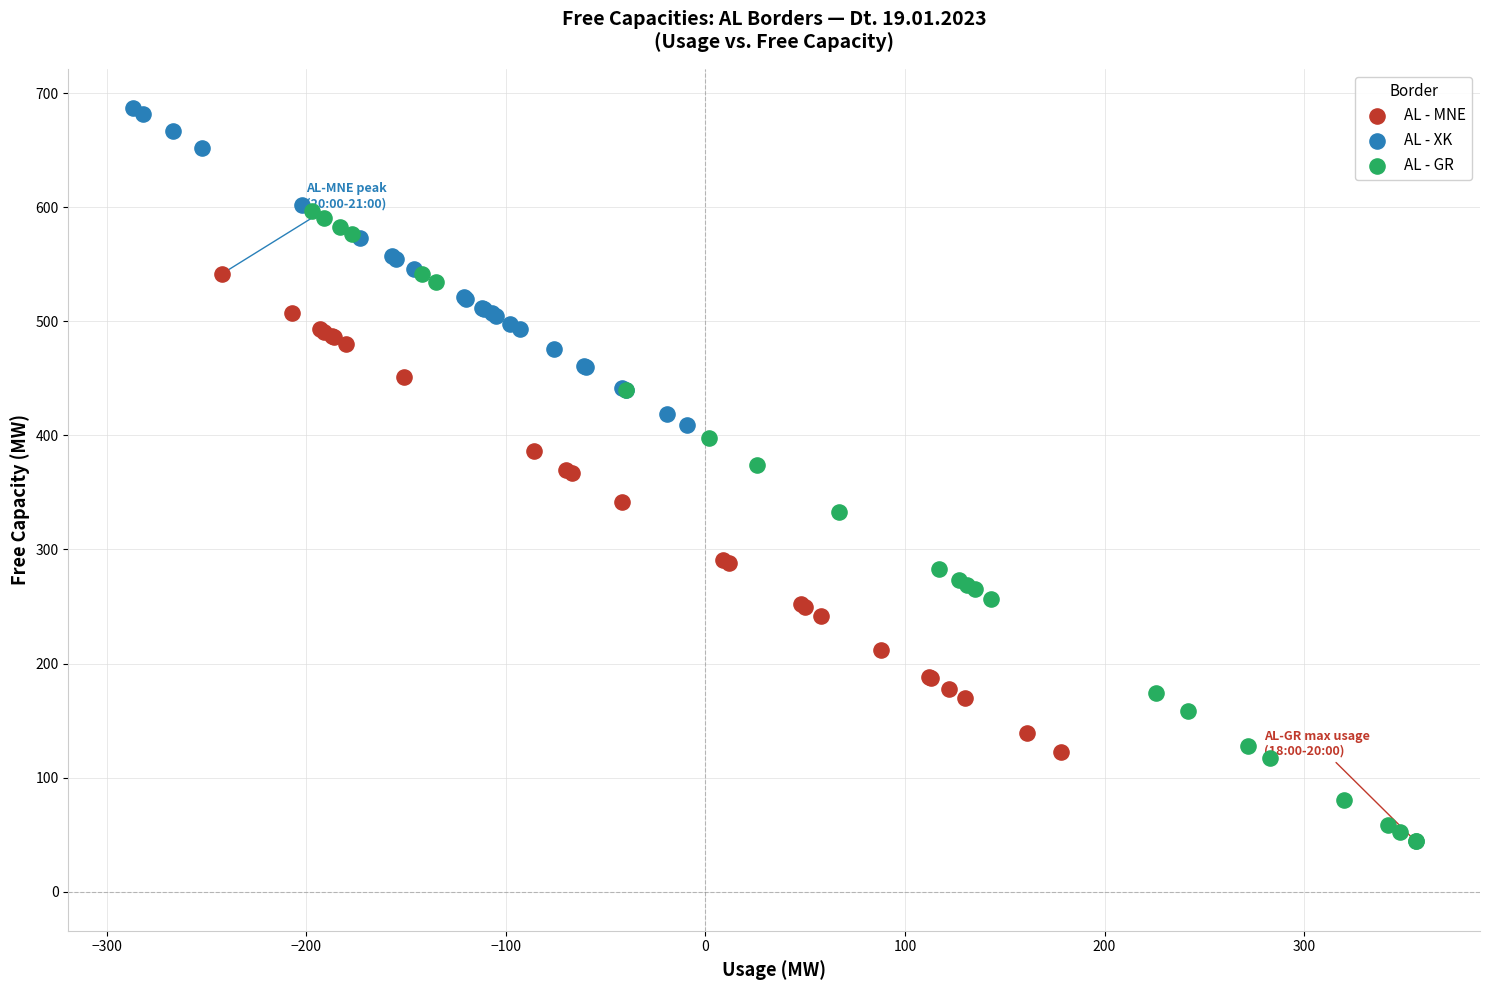

Which series contains the lowest Y value?

AL - GR